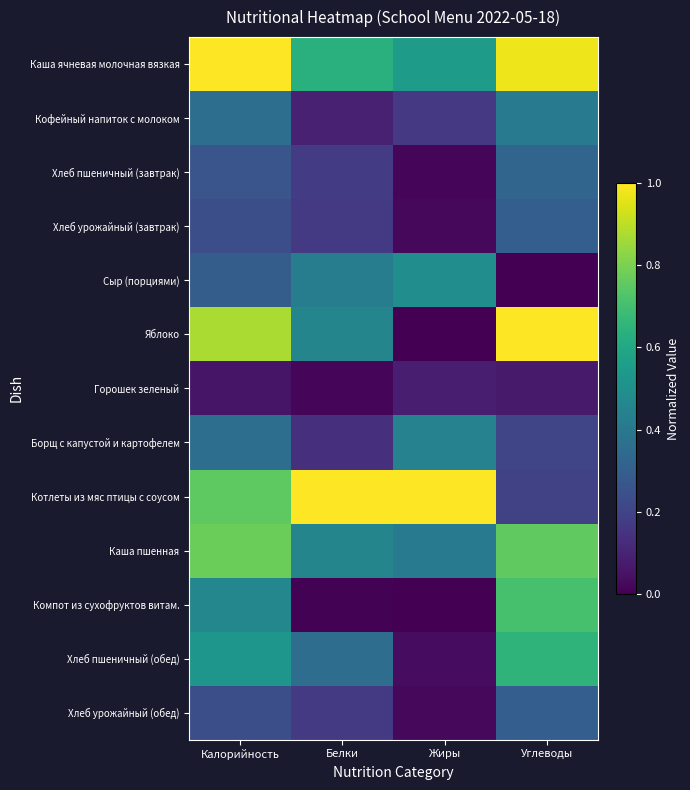

At how many categories does at least one series exceed 0?

4